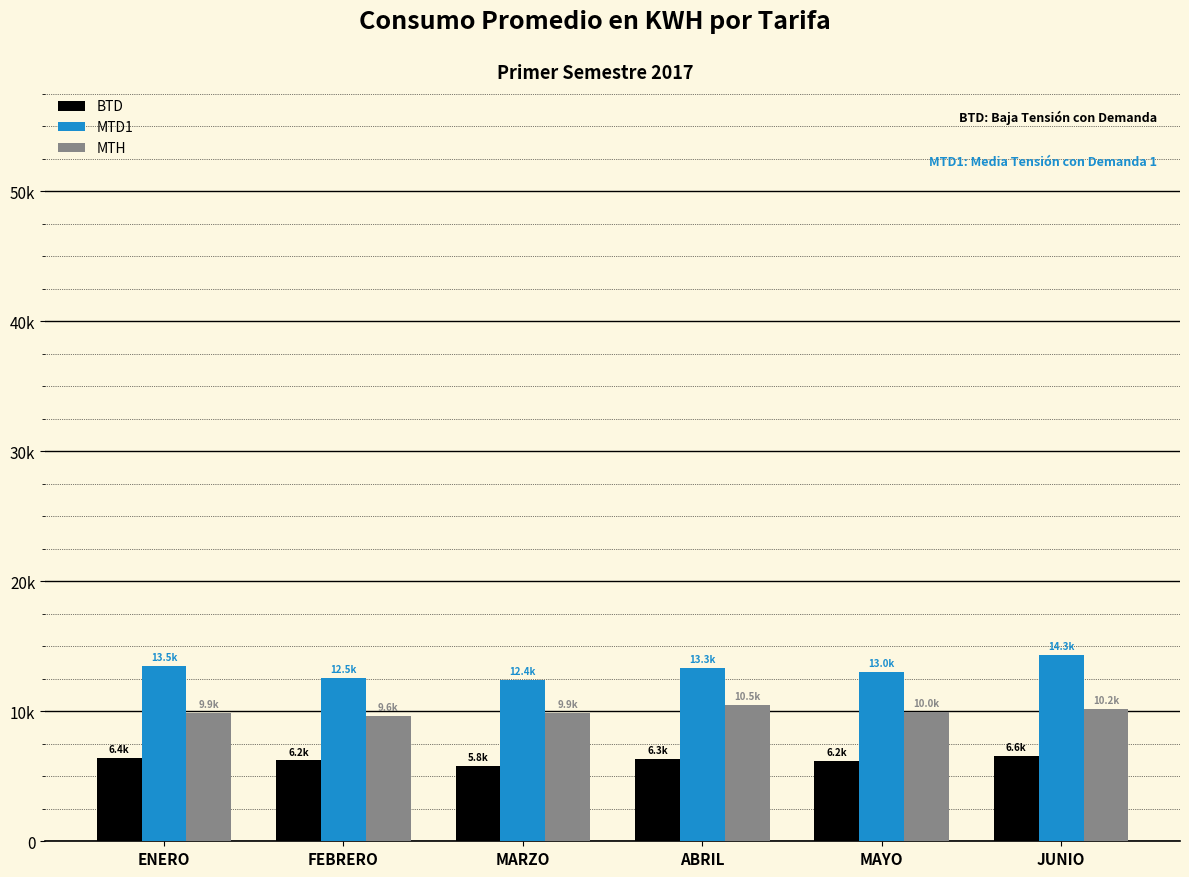

Where is MTH nearest to the value 10064?

MAYO